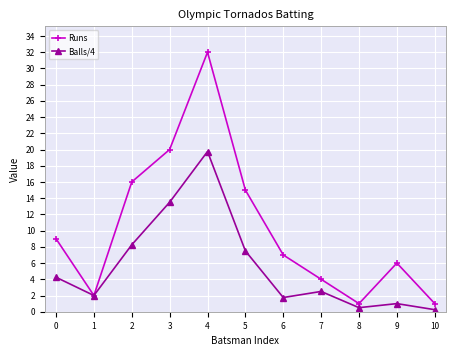

What is the total value across all series at 4?

51.8